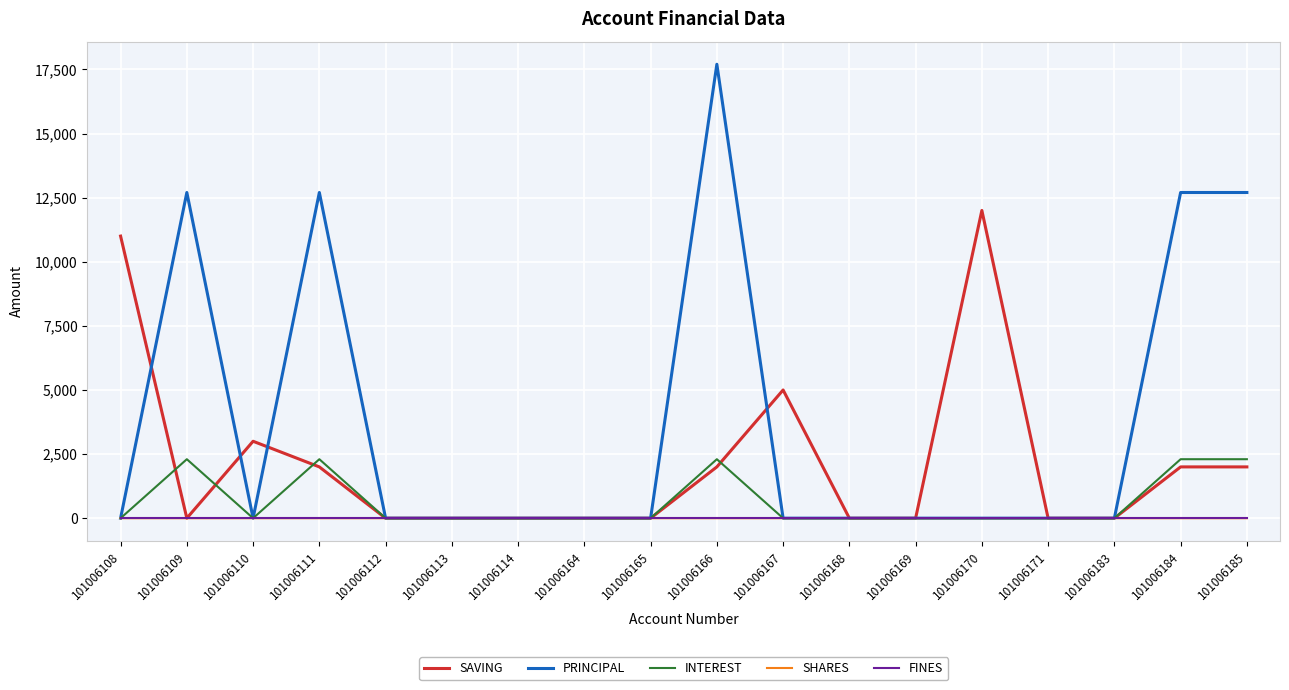

At which category is the sum across all series the highest?

101006166